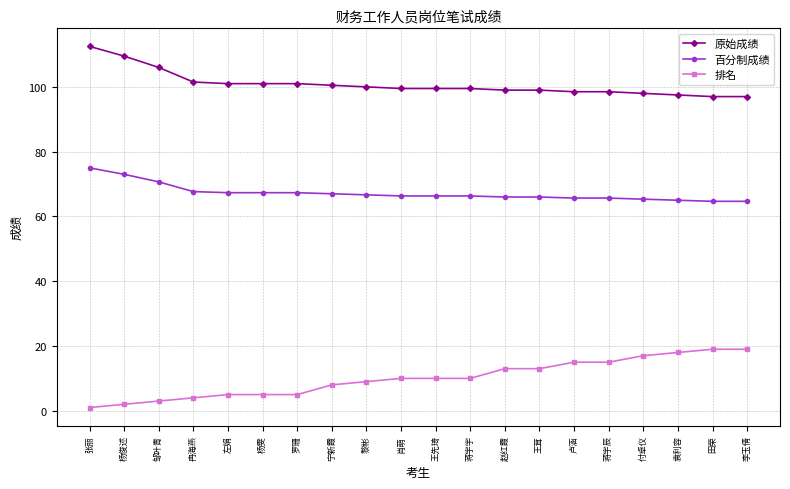

What is the maximum value shown in the chart?

112.5